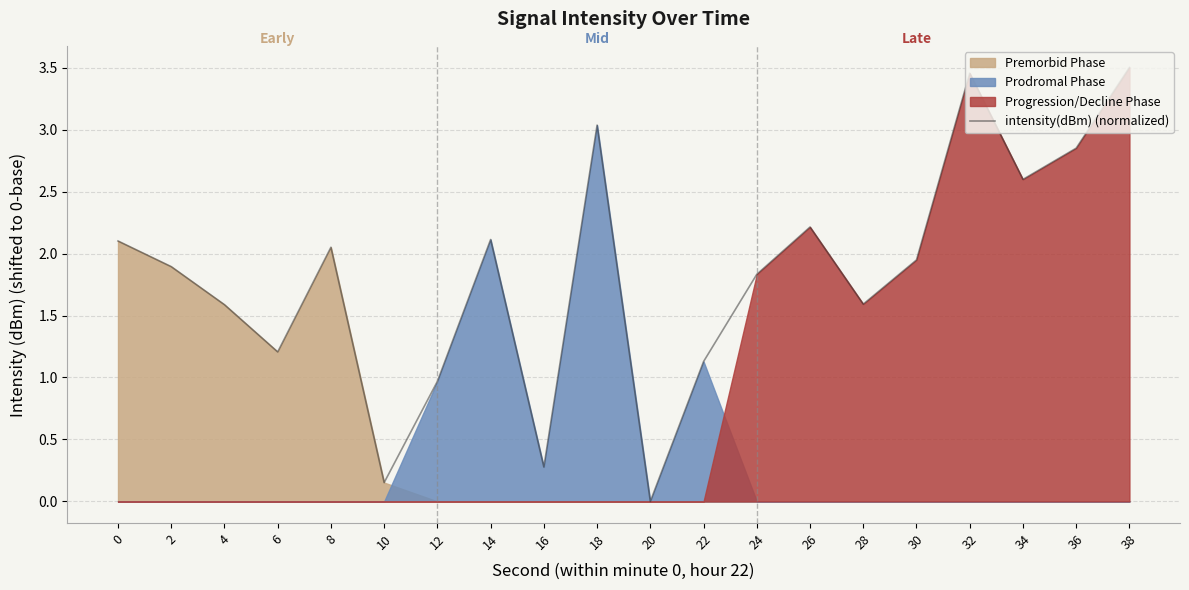

Which label corresponds to the largest value in the chart?

38